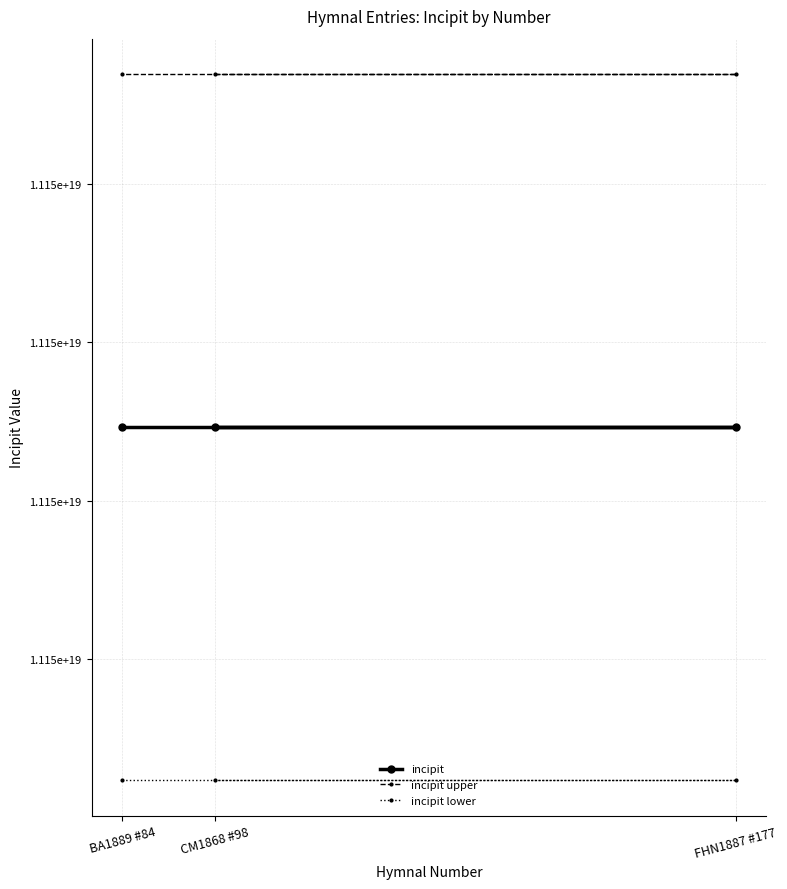

Which series has the largest total across all categories?

incipit upper